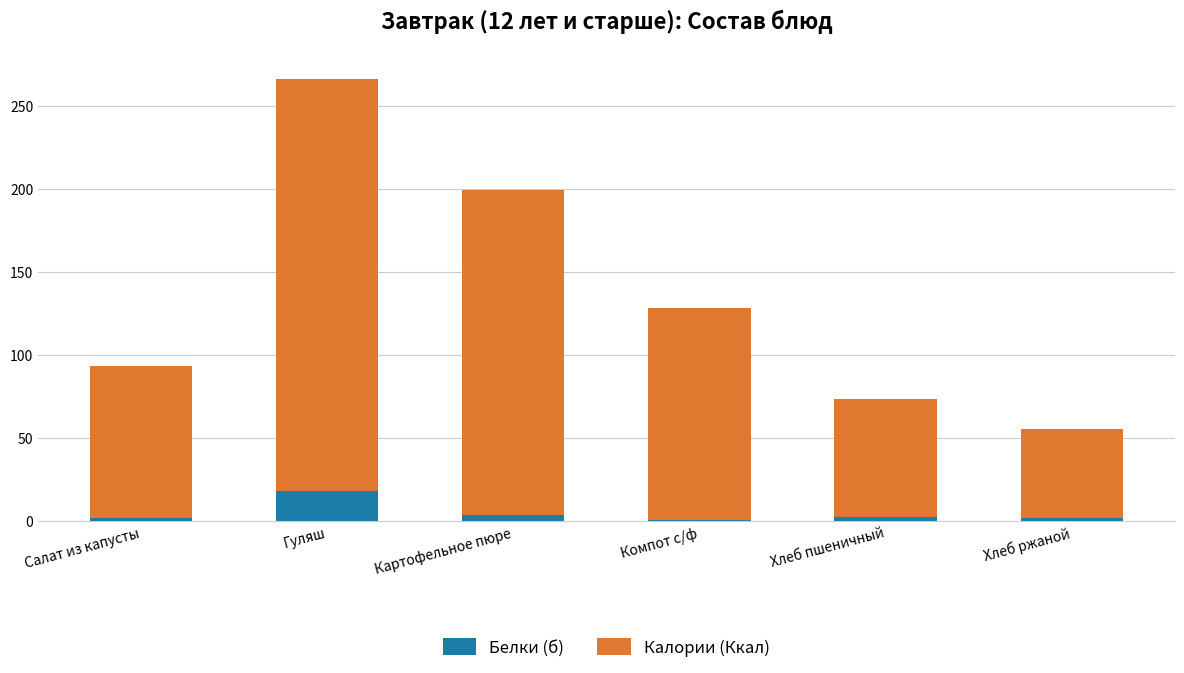

What are all the series names shown in the legend?

Белки (б), Калории (Ккал)